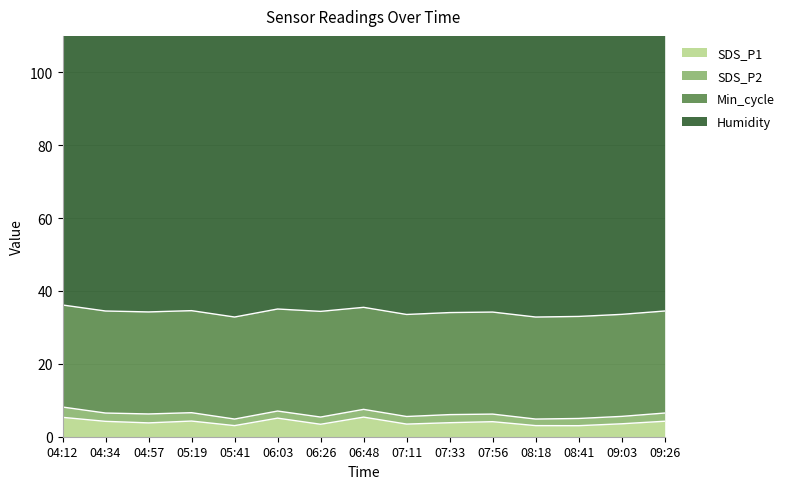

Reading left to right, list all the values displayed in this chart.

SDS_P1: 04:12=5.3	04:34=4.2	04:57=3.8	05:19=4.3	05:41=3.0	06:03=5.1	06:26=3.4	06:48=5.4	07:11=3.5	07:33=3.9	07:56=4.1	08:18=3.0	08:41=3.0	09:03=3.5	09:26=4.2
SDS_P2: 04:12=2.8	04:34=2.3	04:57=2.5	05:19=2.3	05:41=1.8	06:03=1.9	06:26=2.0	06:48=2.1	07:11=2.1	07:33=2.2	07:56=2.1	08:18=1.8	08:41=2.0	09:03=2.0	09:26=2.2
Min_cycle: 04:12=28.0	04:34=28.0	04:57=28.0	05:19=28.0	05:41=28.0	06:03=28.0	06:26=29.0	06:48=28.0	07:11=28.0	07:33=28.0	07:56=28.0	08:18=28.0	08:41=28.0	09:03=28.0	09:26=28.0
Humidity: 04:12=99.9	04:34=99.9	04:57=99.9	05:19=99.9	05:41=99.9	06:03=99.9	06:26=99.9	06:48=99.9	07:11=99.9	07:33=99.9	07:56=99.9	08:18=99.9	08:41=99.9	09:03=99.9	09:26=99.9